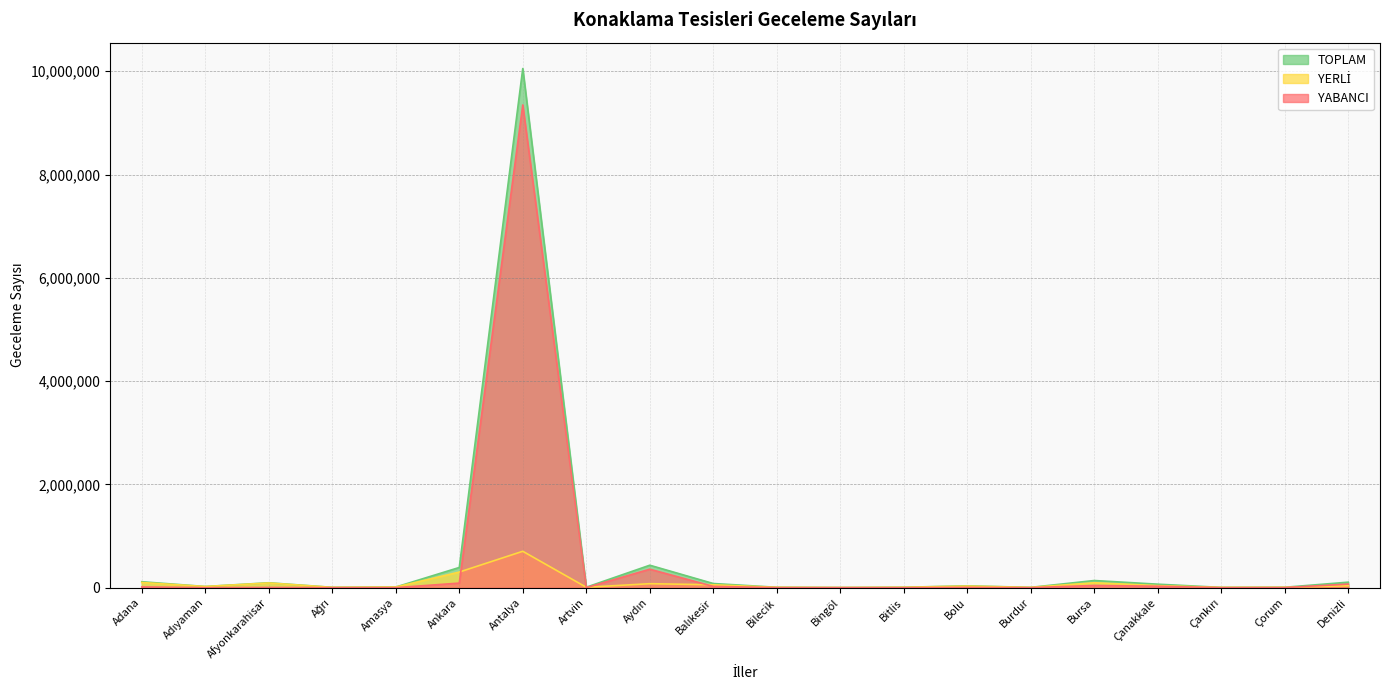

Which category has the highest value across all series?

Antalya